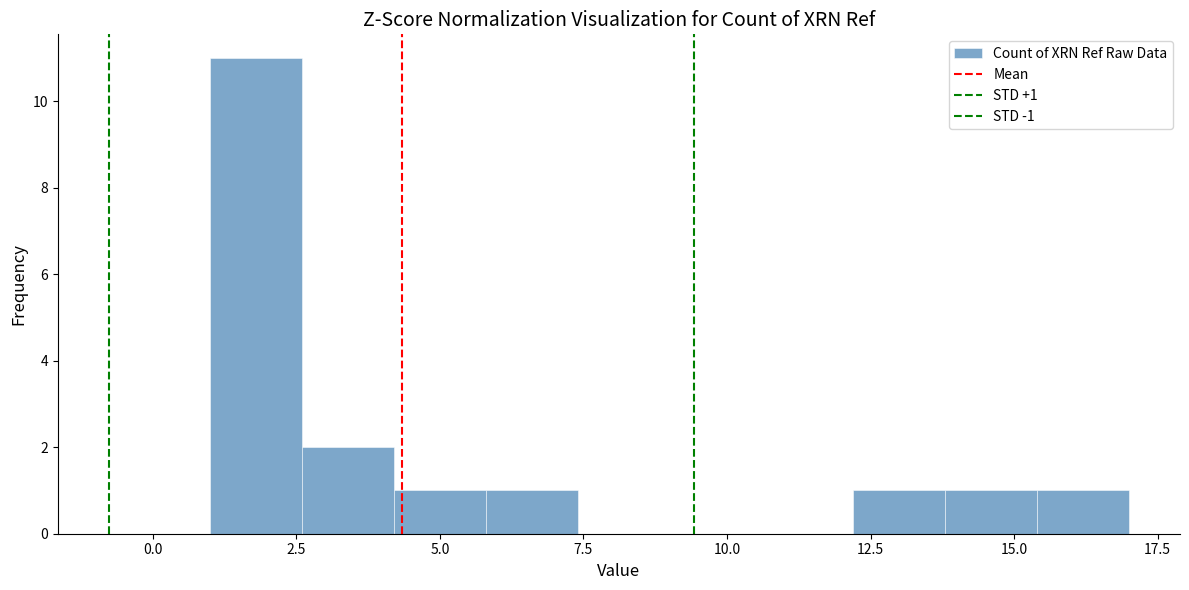

Read against the x-axis, roughly where is the centre of the tallest bar?

2.0